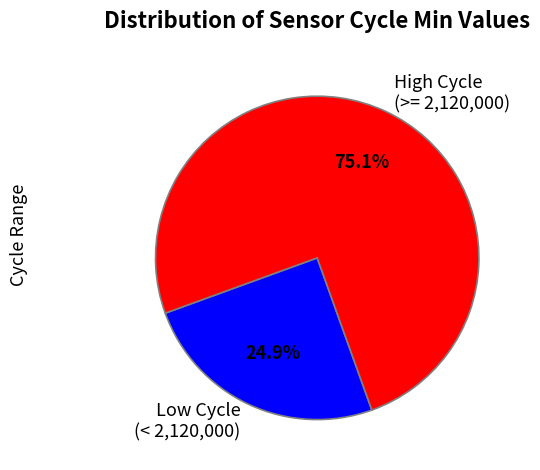

How many segments does this pie chart have?

2